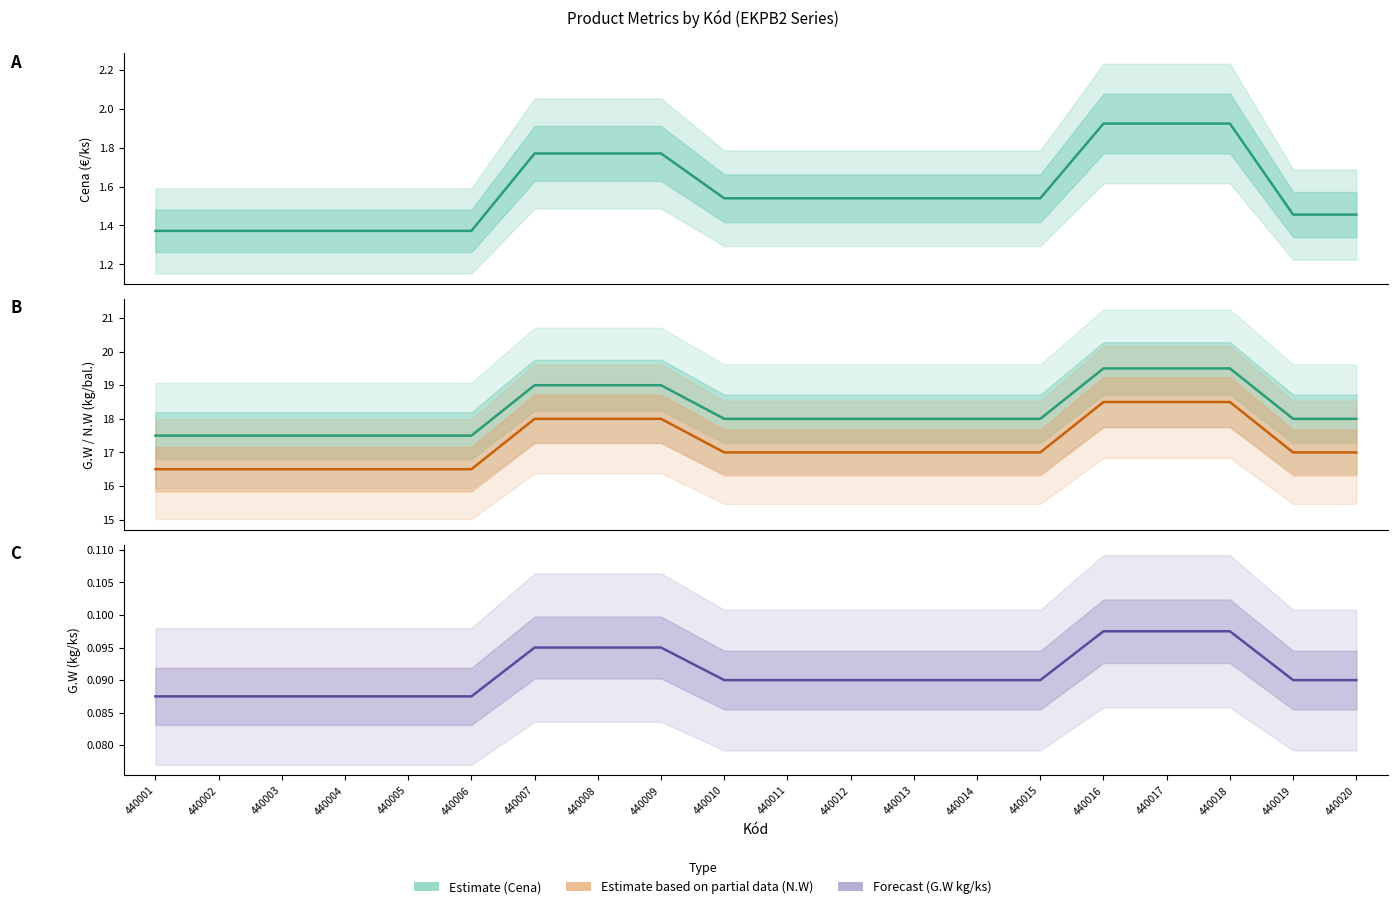

The value of N.W (kg/bal.) at 440017 is 31.8. True or false?

False